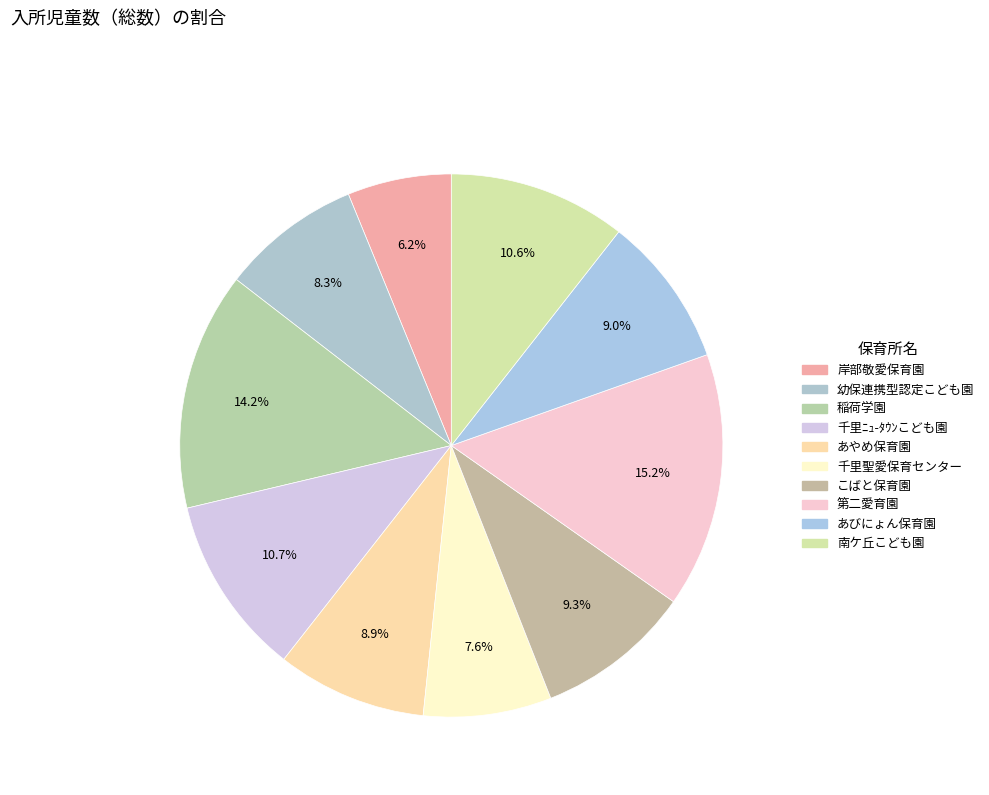

To the nearest percent, what portion does こばと保育園 represent?

9%